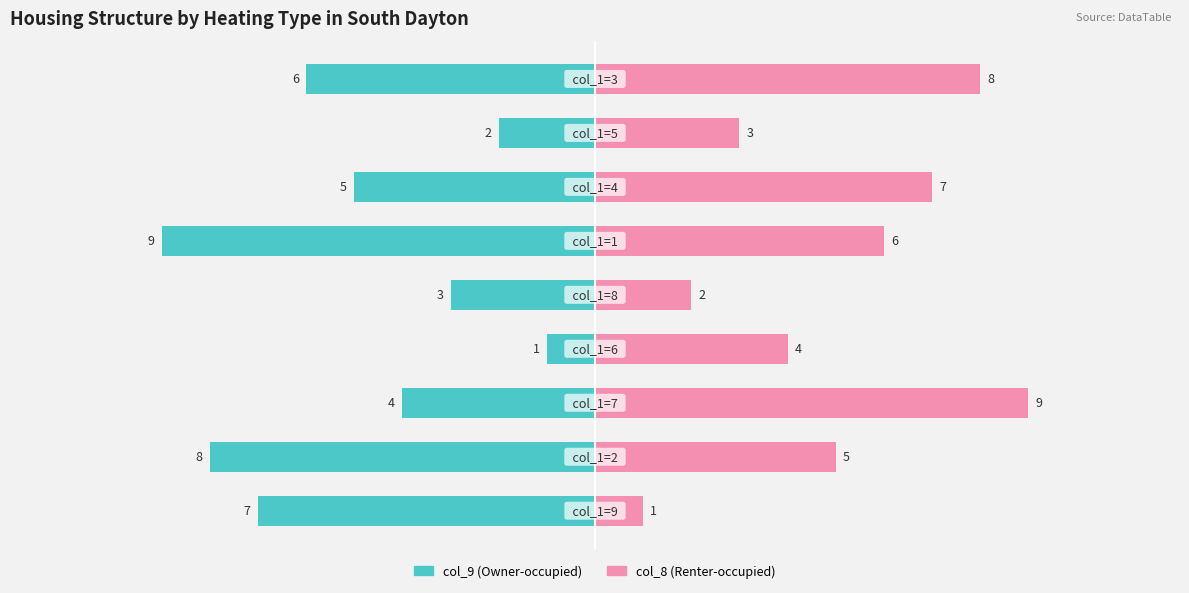

Count the col_9 (left) values in the range -7 to -3.

5